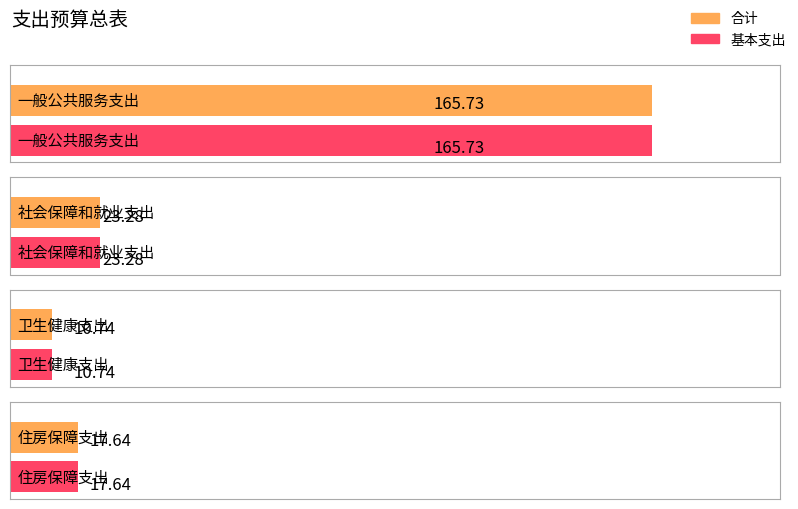

At 住房保障支出, list the series in order from largest to smallest.

合计, 基本支出